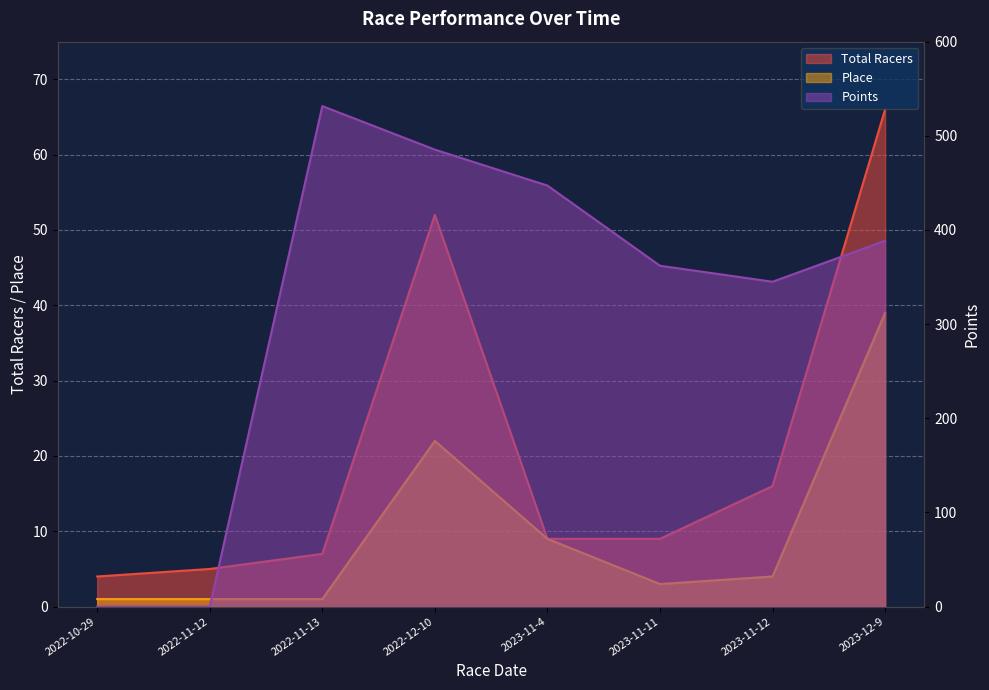

True or false: Place and Total Racers cross at least once.

False